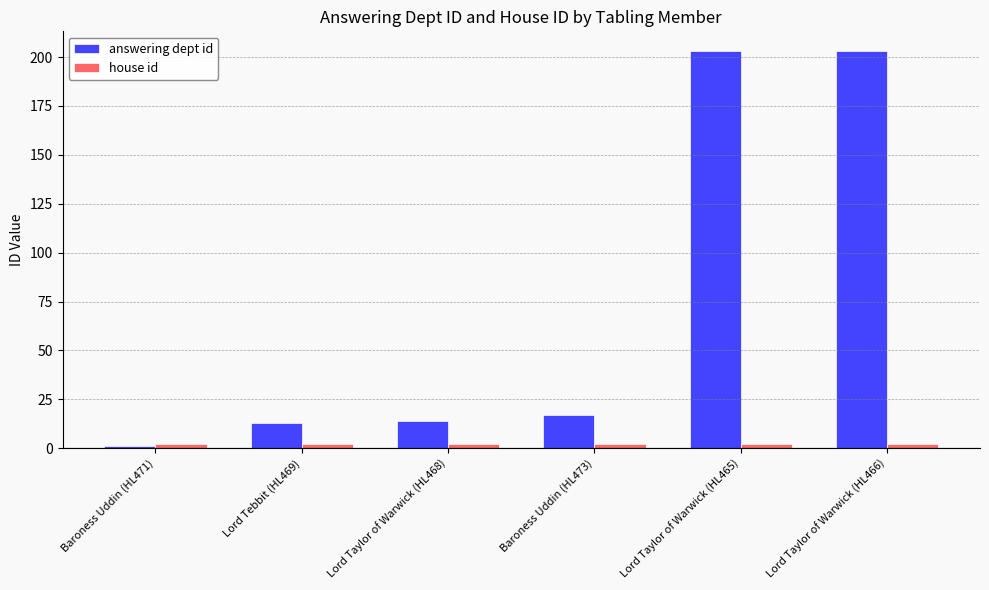

What is the maximum value shown in the chart?

203